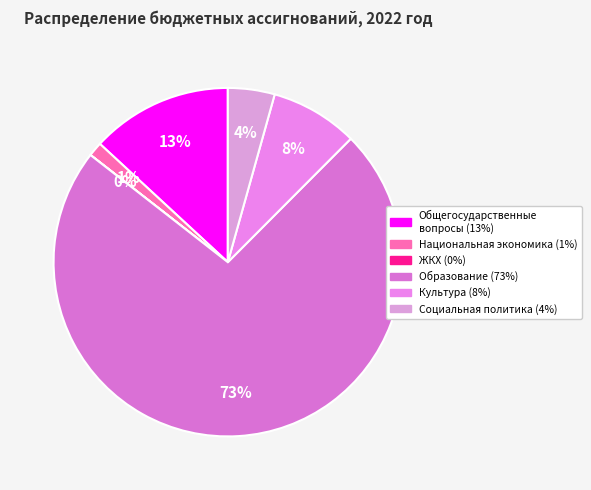

Which category accounts for the majority?

Образование